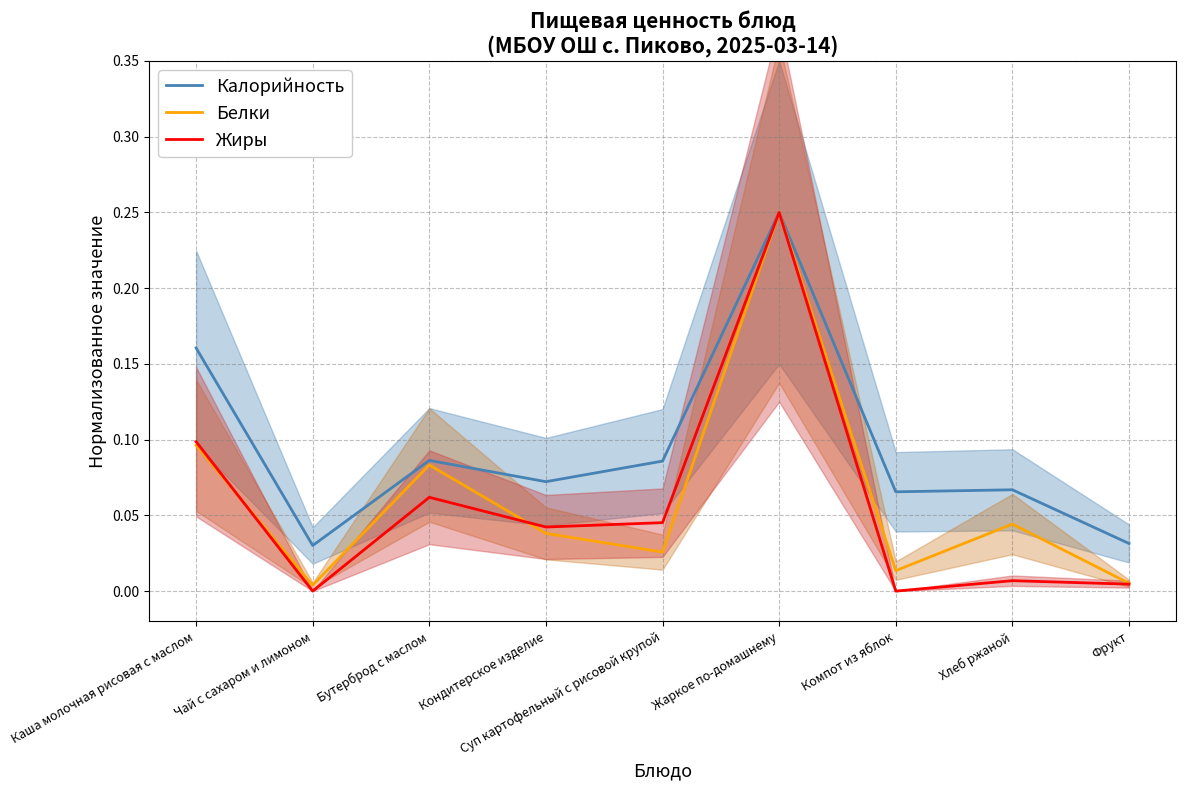

Reading left to right, what are all the values shown in this chart?

Калорийность: 0.2	0.0	0.1	0.1	0.1	0.2	0.1	0.1	0.0
Белки: 0.1	0.0	0.1	0.0	0.0	0.2	0.0	0.0	0.0
Жиры: 0.1	0.0	0.1	0.0	0.0	0.2	0.0	0.0	0.0